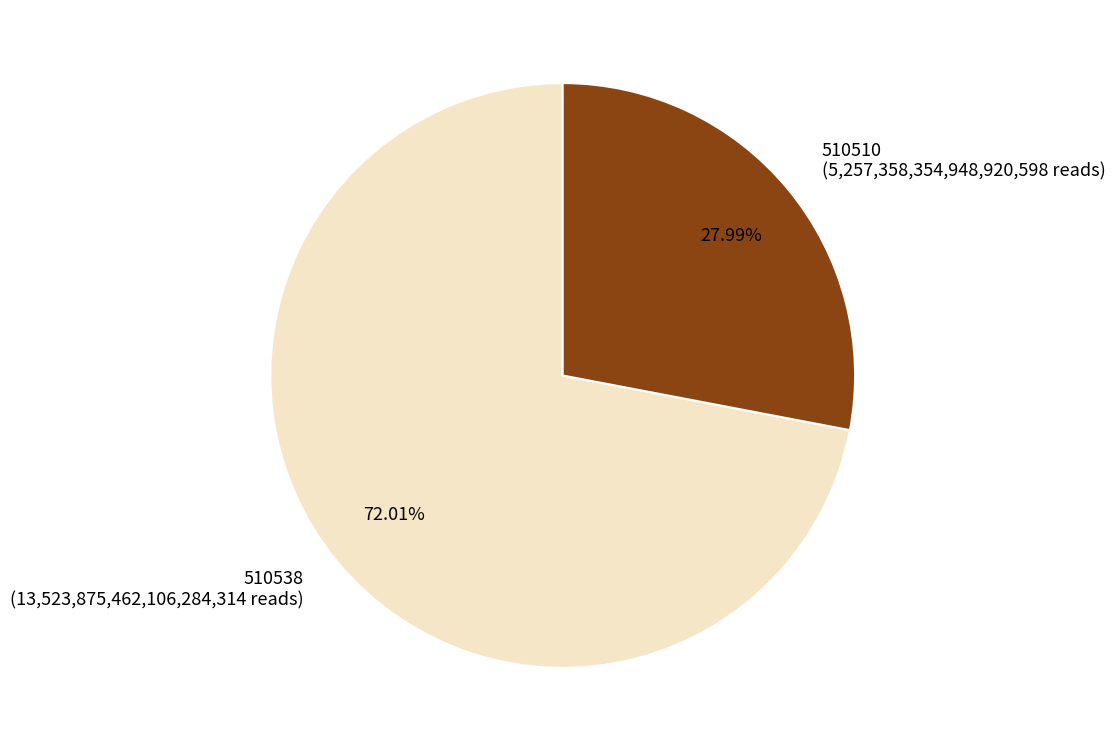

How many segments does this pie chart have?

2